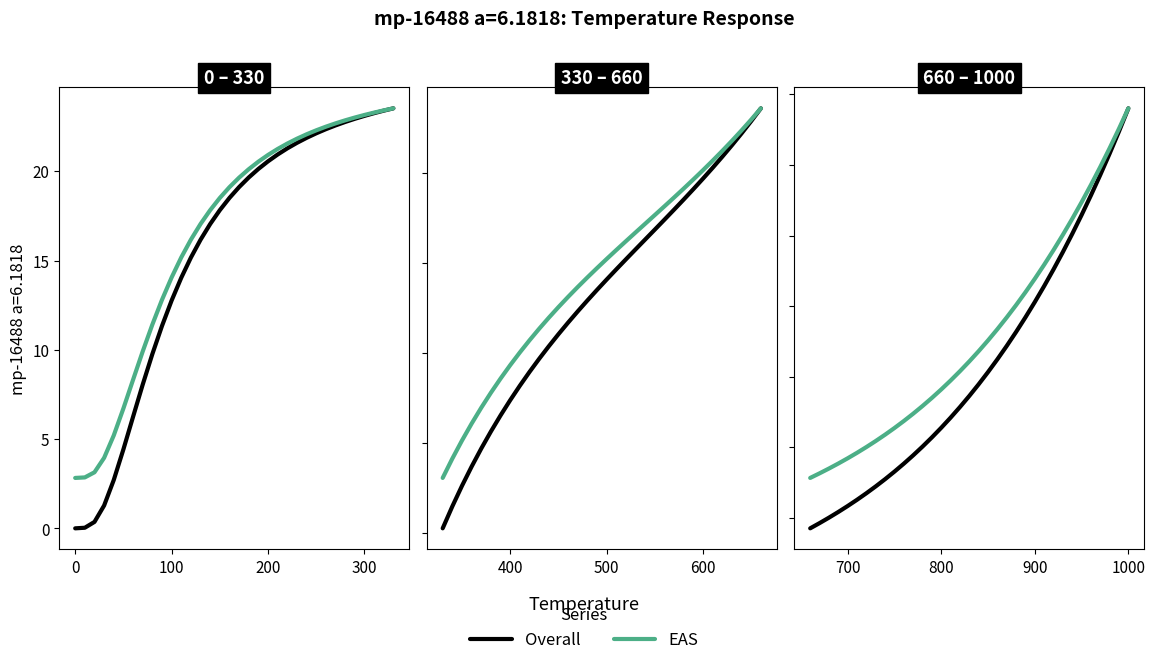

True or false: EAS has more than 0 interior local peaks.

False